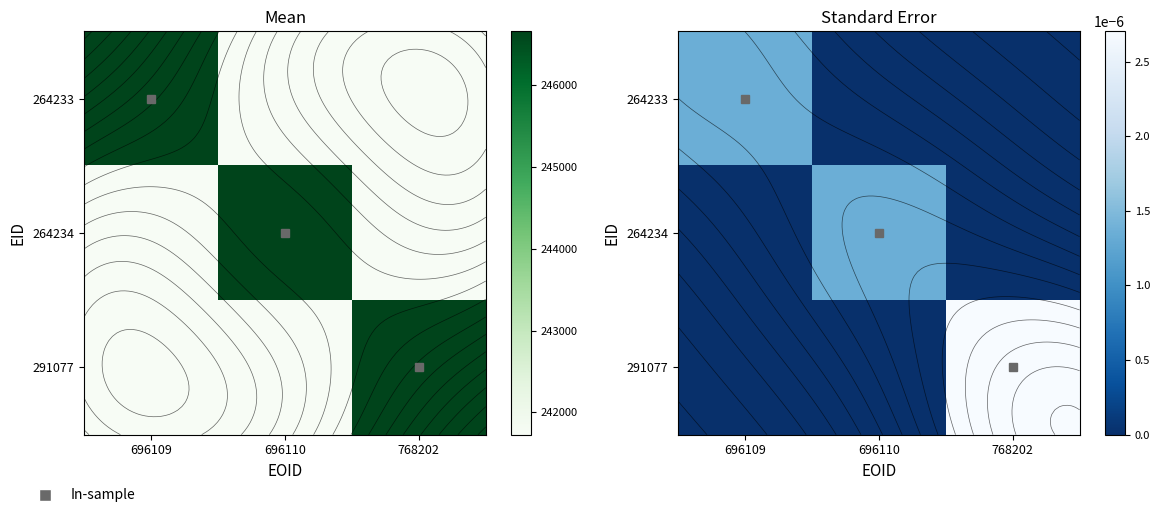

The value of 264234 at 768202 is -0.0. True or false?

False